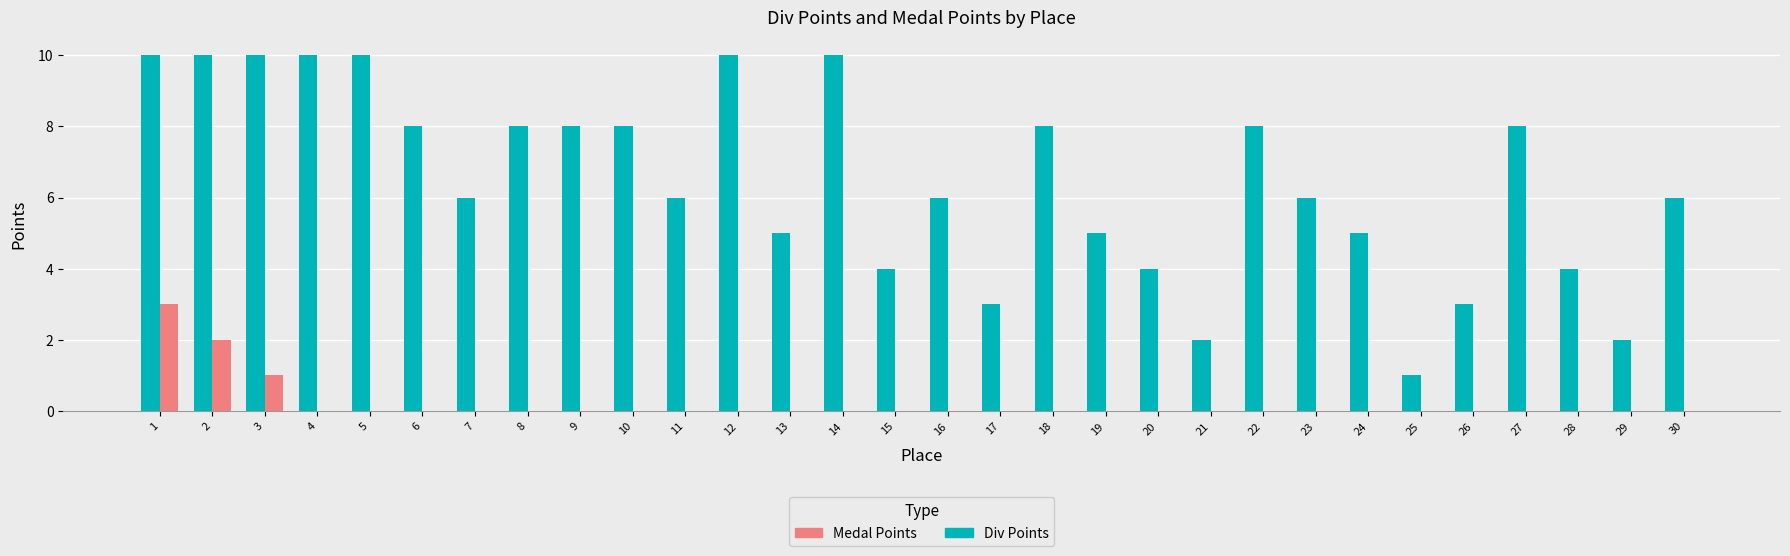

What value does the Div Points series have at 30?

6